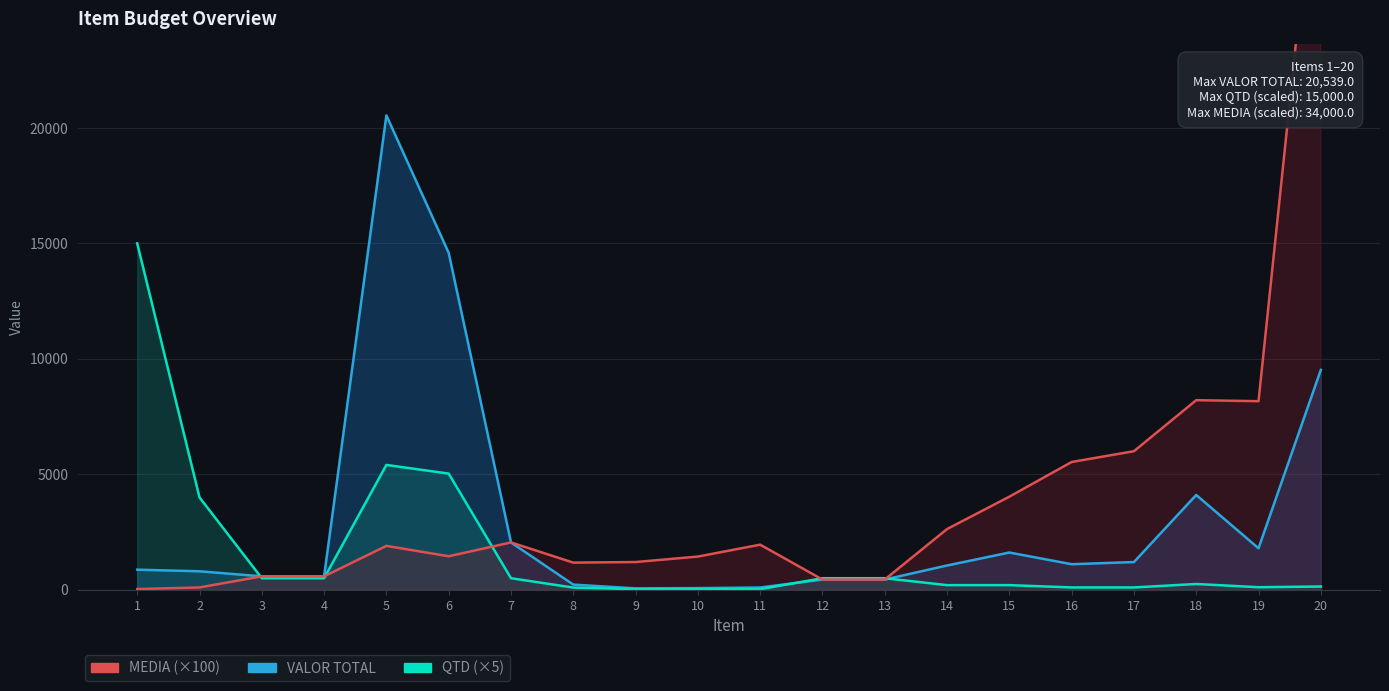

The MEDIA series shows 2313.4 at 6. True or false?

False